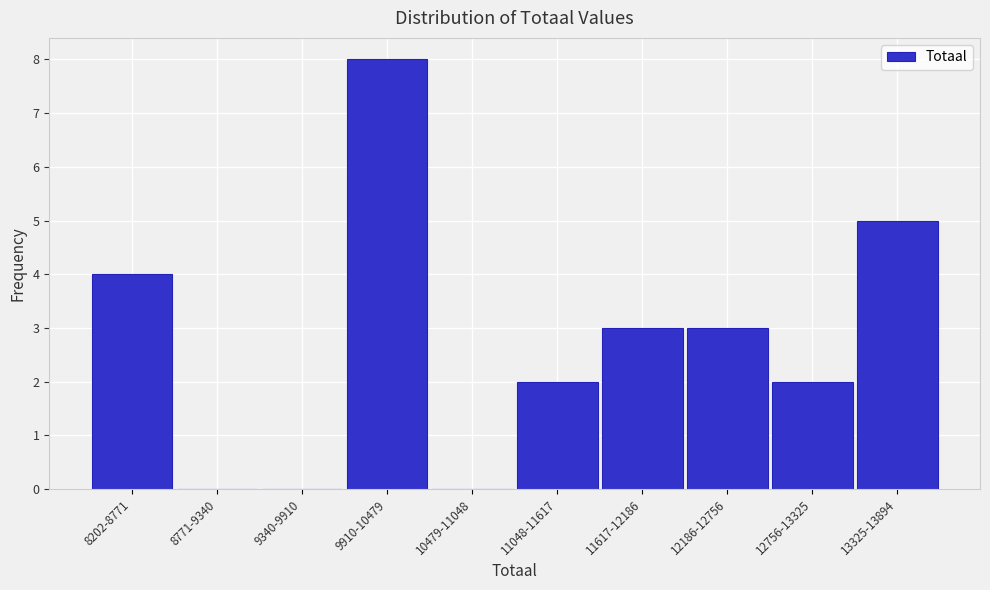

Reading left to right, transcribe all the data shown in this chart.

8202-8771=4	8771-9340=0	9340-9910=0	9910-10479=8	10479-11048=0	11048-11617=2	11617-12186=3	12186-12756=3	12756-13325=2	13325-13894=5